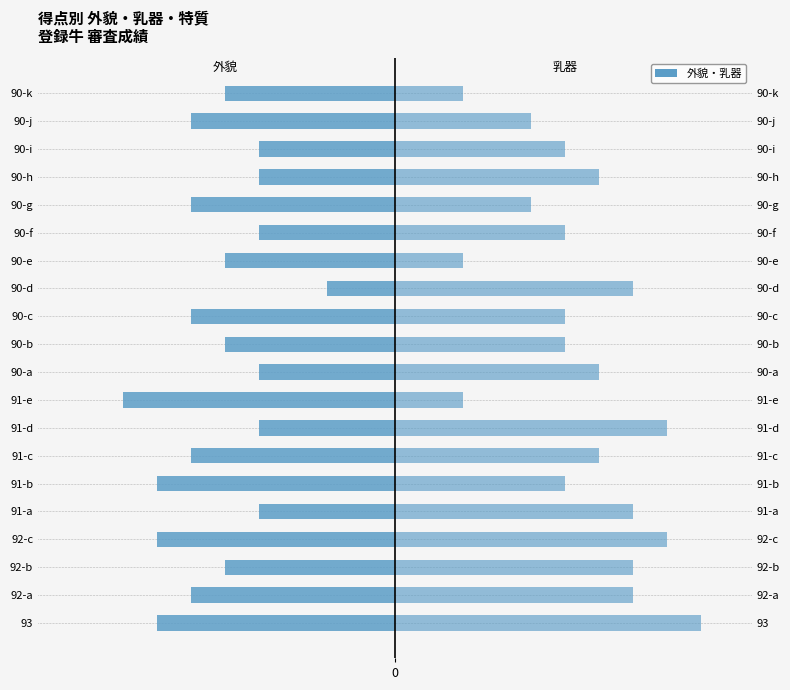

List the series in order of their overall mean, lowest first.

外貌, 乳器